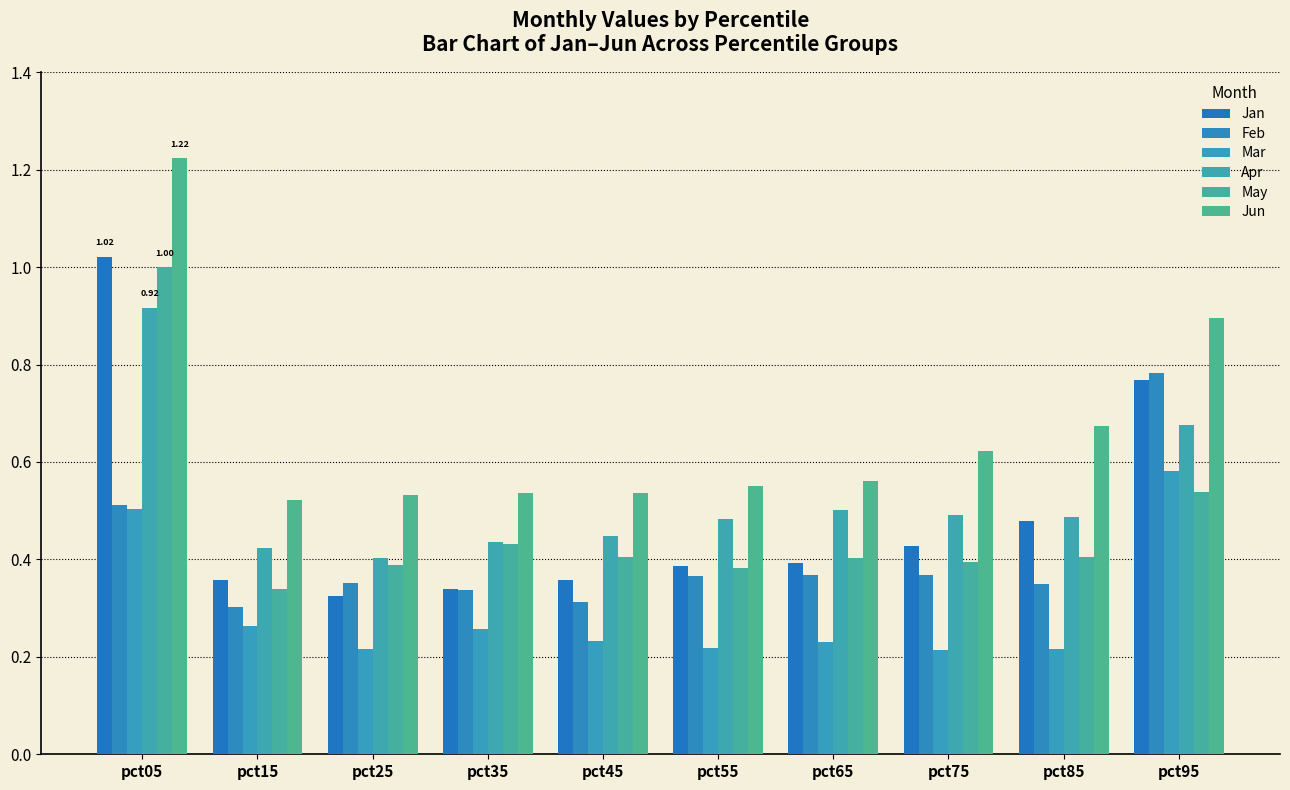

What is the approximate value of Feb at pct95?

0.8